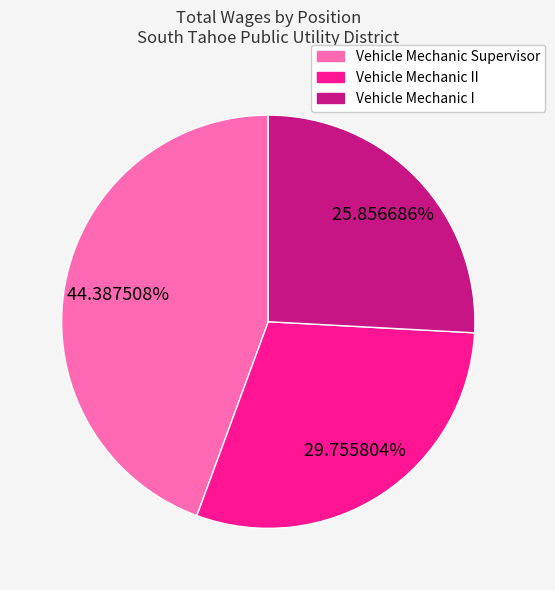

To the nearest percent, what portion does Vehicle Mechanic II represent?

30%